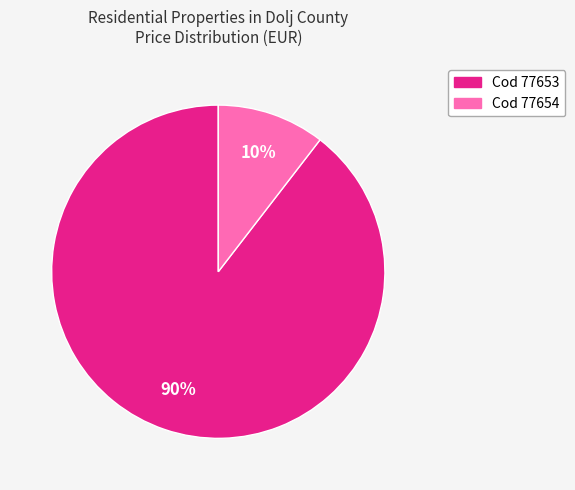

Does any single category account for the majority?

Yes